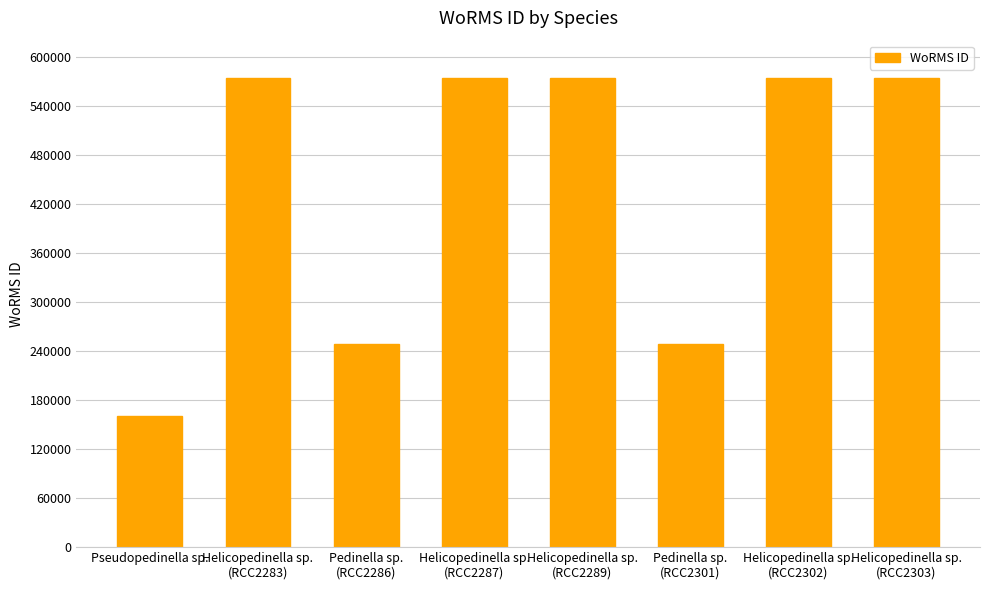

What is the label of the 8th bar from the right?

Pseudopedinella sp.